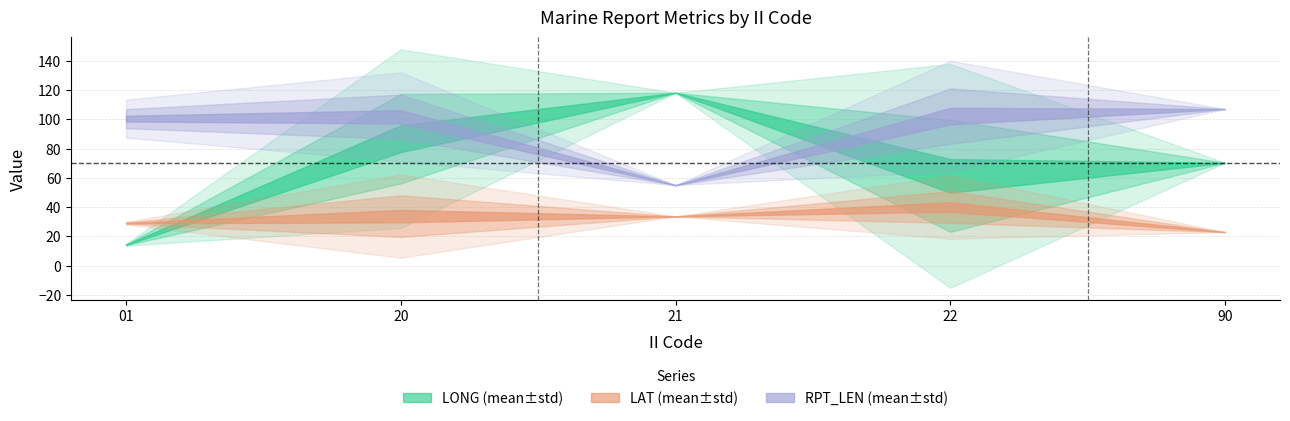

Does the chart display data point markers on the line(s)?

No